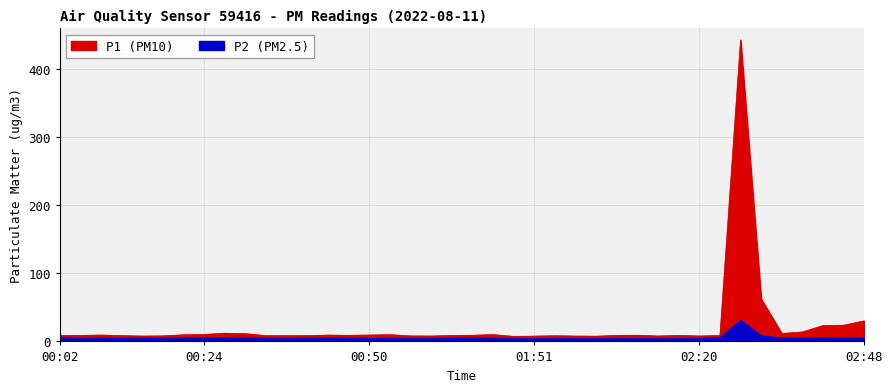

Reading right to left, list all the values displayed in this chart.

P1: 30.3	23.8	23.3	14.0	11.7	62.5	443.2	8.7	8.0	8.9	8.0	9.1	8.9	7.7	7.9	8.4	7.8	7.4	10.0	9.1	8.8	8.0	8.1	9.9	9.4	9.0	9.3	8.6	8.5	8.4	11.4	12.1	10.3	9.8	8.2	7.9	8.5	9.4	8.9	8.8
P2: 5.8	5.6	5.2	5.1	5.2	8.5	31.1	5.4	4.7	4.3	4.1	4.3	4.5	4.2	4.5	4.1	4.1	4.4	4.8	5.3	4.8	4.7	4.7	4.7	4.6	5.1	5.2	4.9	4.7	4.7	5.7	5.4	5.9	5.3	4.7	5.0	4.8	5.0	4.5	5.5